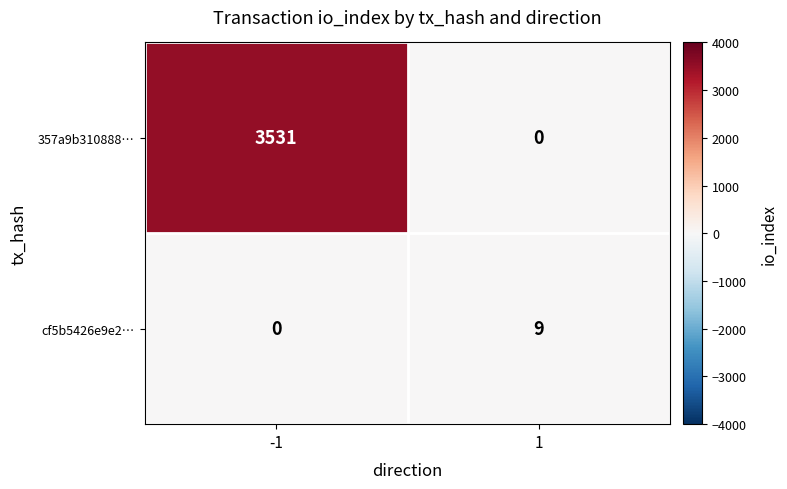

Which series has the widest spread of values?

357a9b310888…